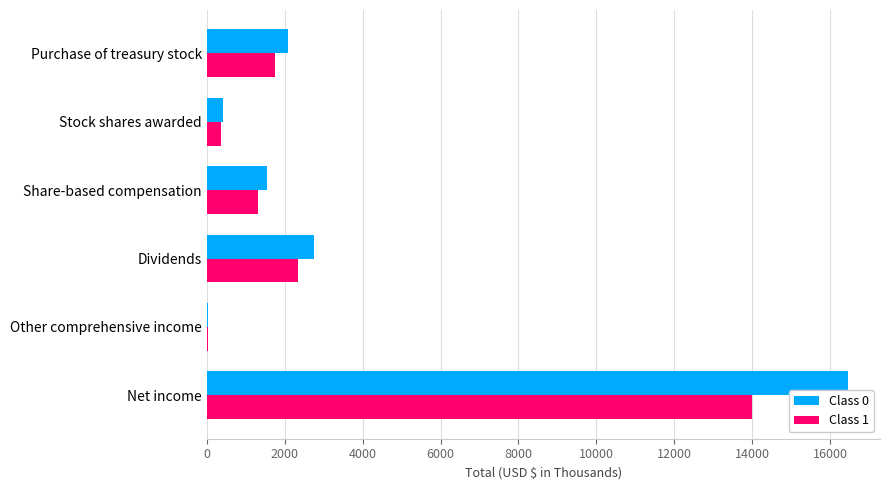

True or false: Class 0 has a value of 2748.0 at Dividends.

True